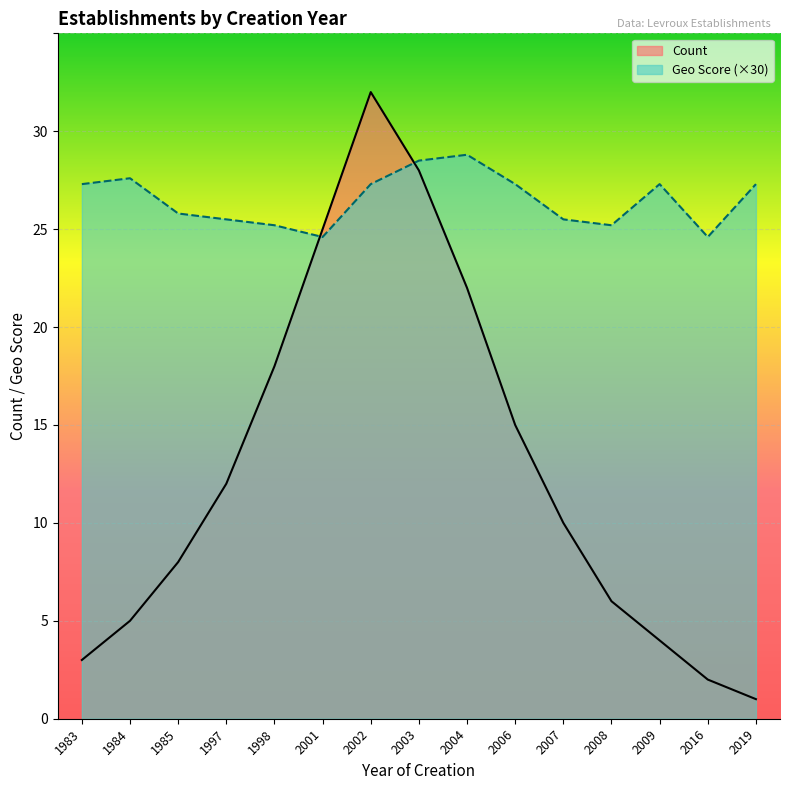

The Geo Score series shows 9.5 at 2006. True or false?

False